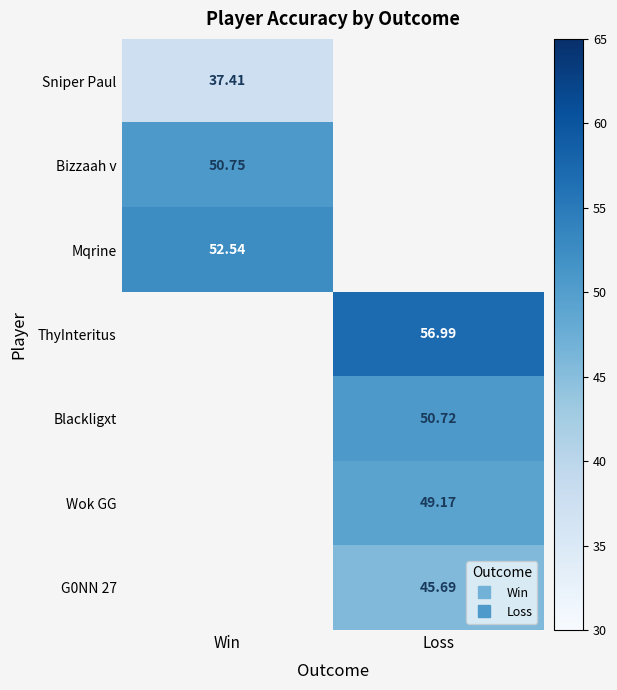

What is the smallest value displayed?

37.4